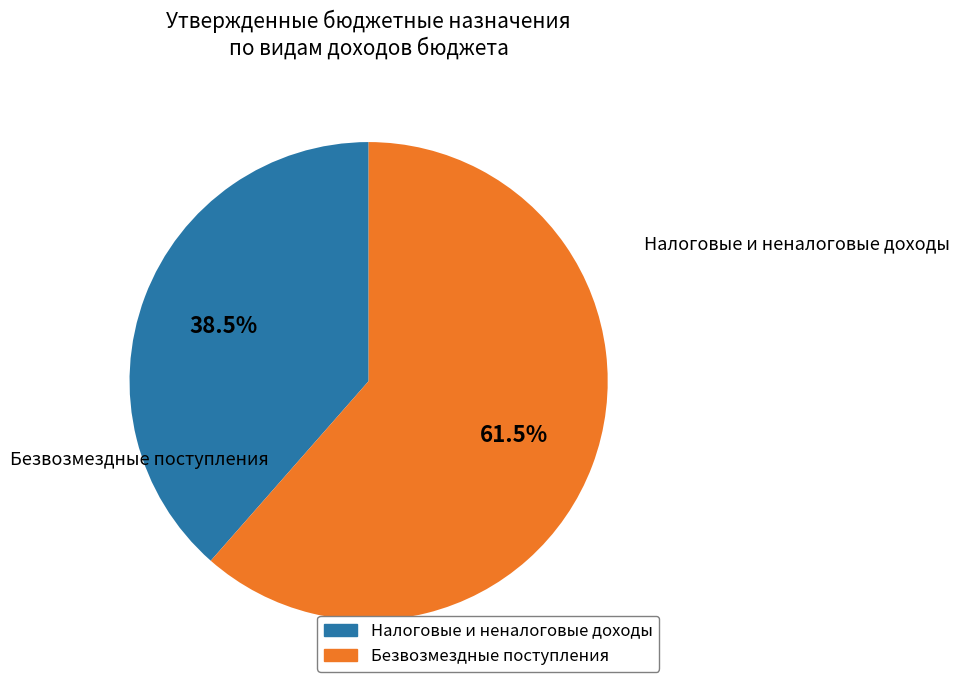

Is there any slice that represents more than half of the pie?

Yes